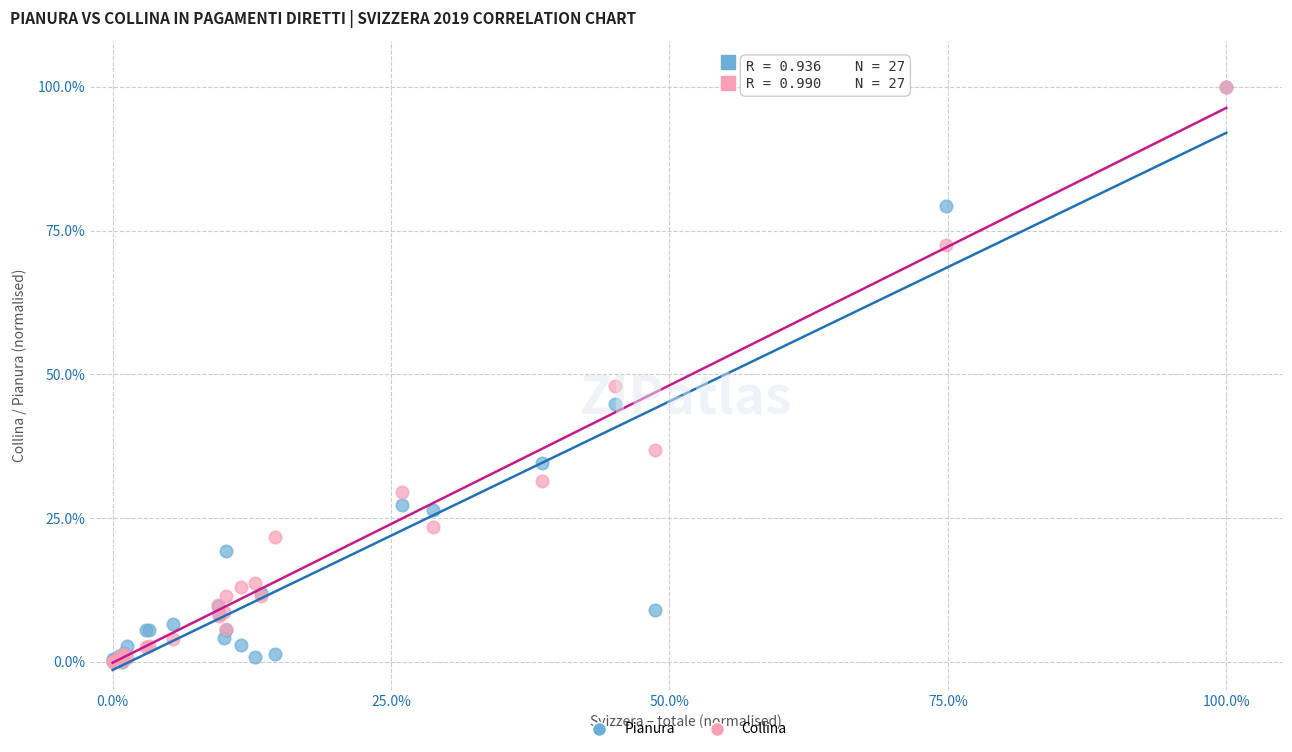

What are all the series names shown in the legend?

Pianura, Collina